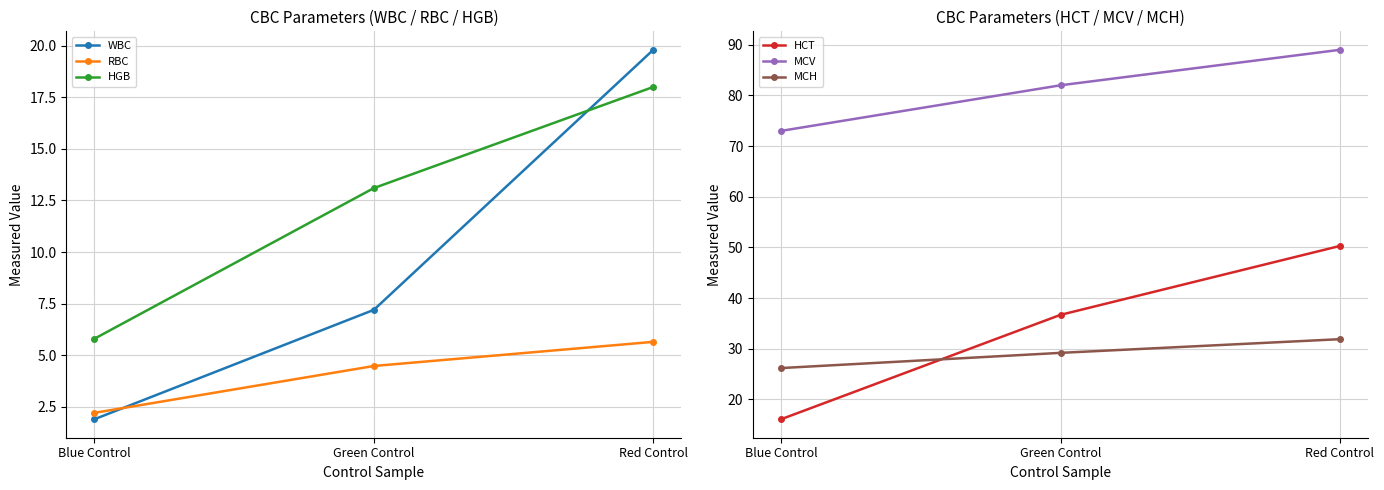

Reading left to right, what are all the values shown in this chart?

WBC: Blue Control=1.9	Green Control=7.2	Red Control=19.8
RBC: Blue Control=2.2	Green Control=4.5	Red Control=5.7
HGB: Blue Control=5.8	Green Control=13.1	Red Control=18.0
HCT: Blue Control=16.1	Green Control=36.7	Red Control=50.3
MCV: Blue Control=73.0	Green Control=82.0	Red Control=89.0
MCH: Blue Control=26.2	Green Control=29.2	Red Control=31.9